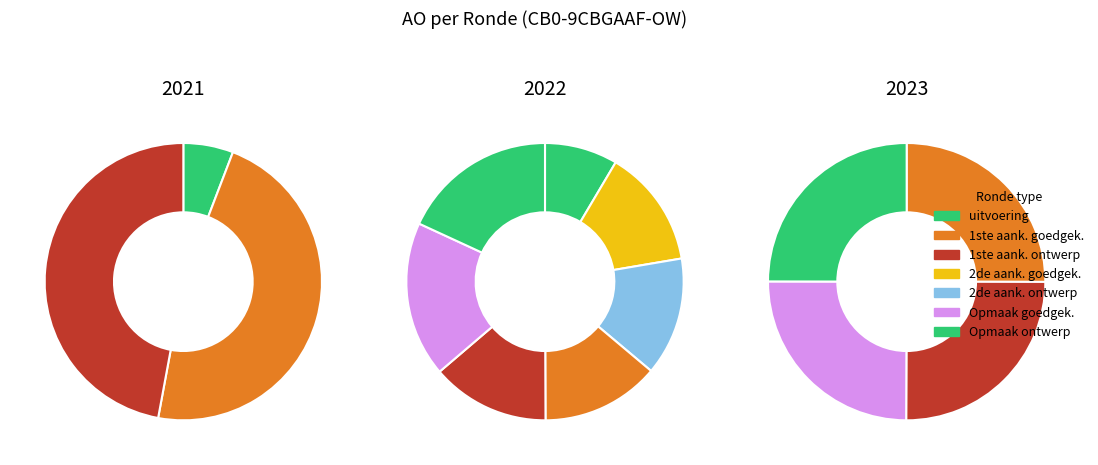

What is the largest slice in the pie chart?

2021 1ste aanpassing - goedgekeurd